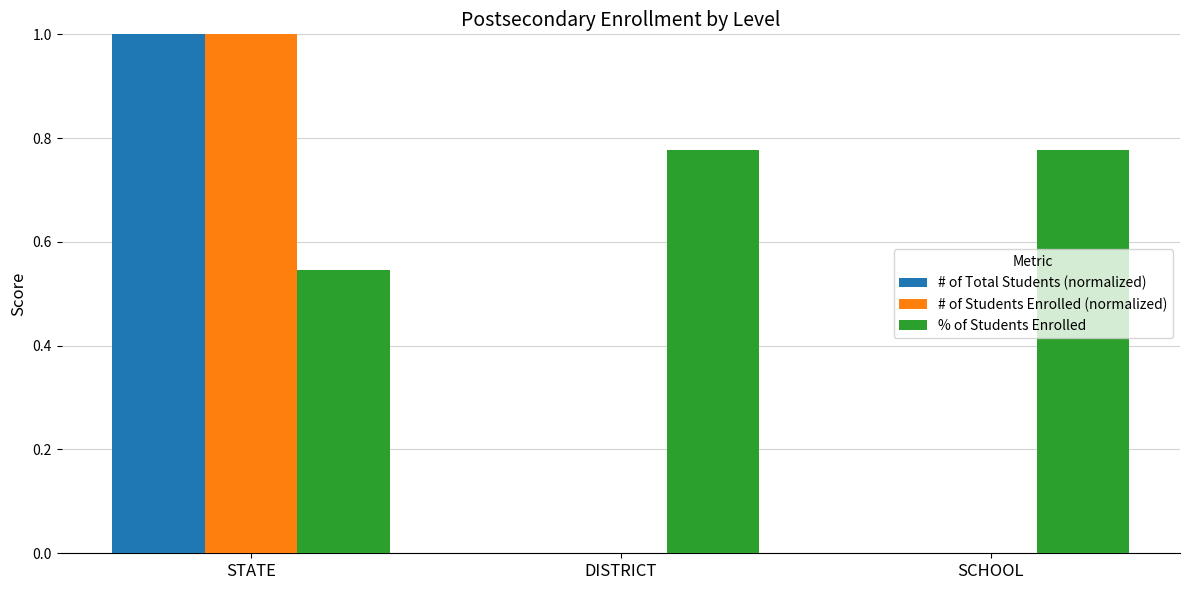

Which category has the highest value in the # of Total Students (normalized) series?

STATE